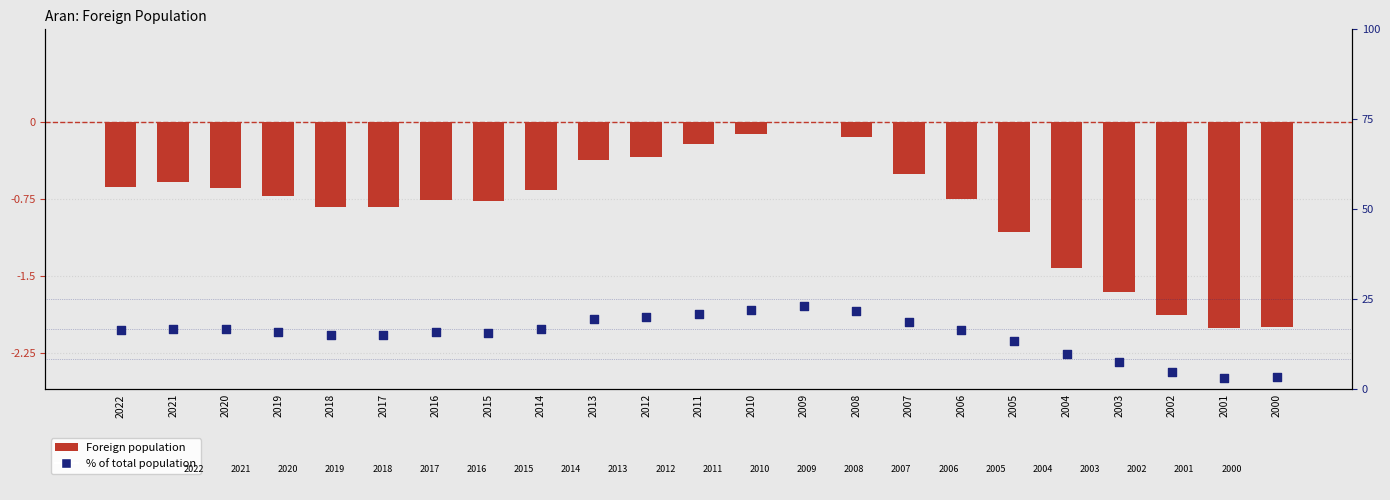

Which series has the largest total across all categories?

% of total